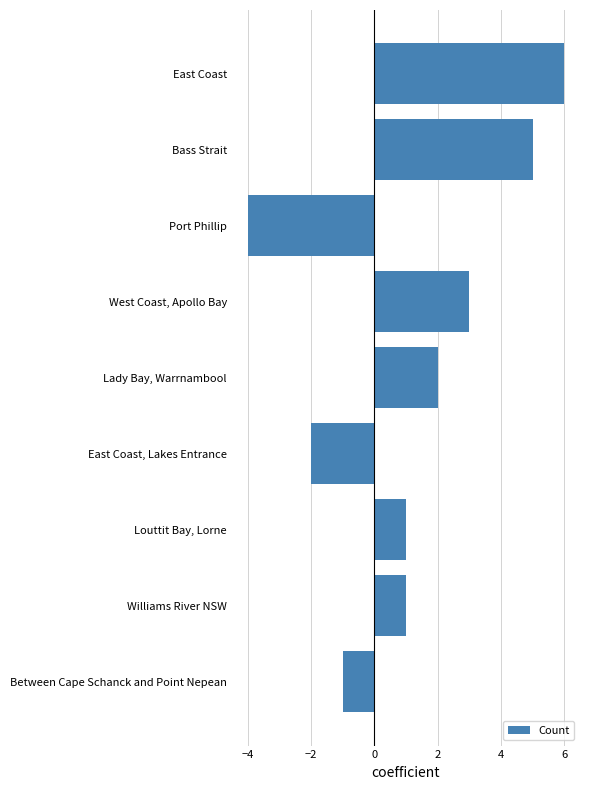

Reading bottom to top, extract all data points from this chart.

Between Cape Schanck and Point Nepean=-1	Williams River NSW=1	Louttit Bay, Lorne=1	East Coast, Lakes Entrance=-2	Lady Bay, Warrnambool=2	West Coast, Apollo Bay=3	Port Phillip=-4	Bass Strait=5	East Coast=6